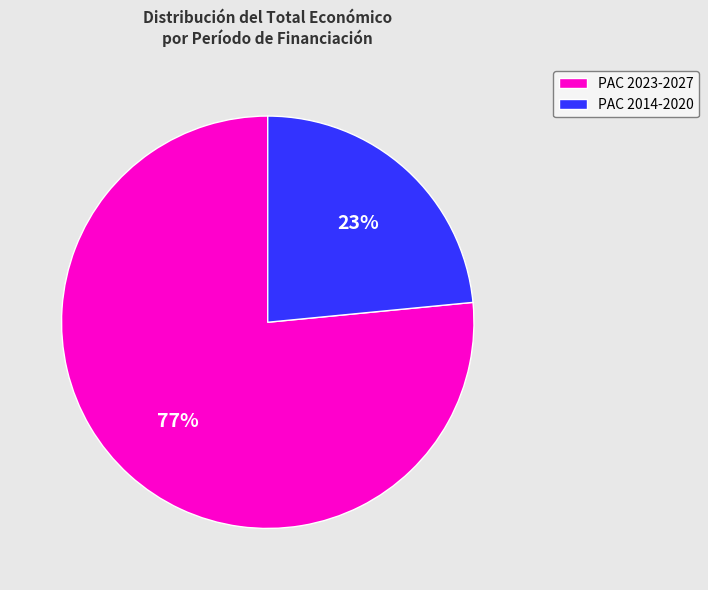

To the nearest percent, what is the average slice percentage?

50%